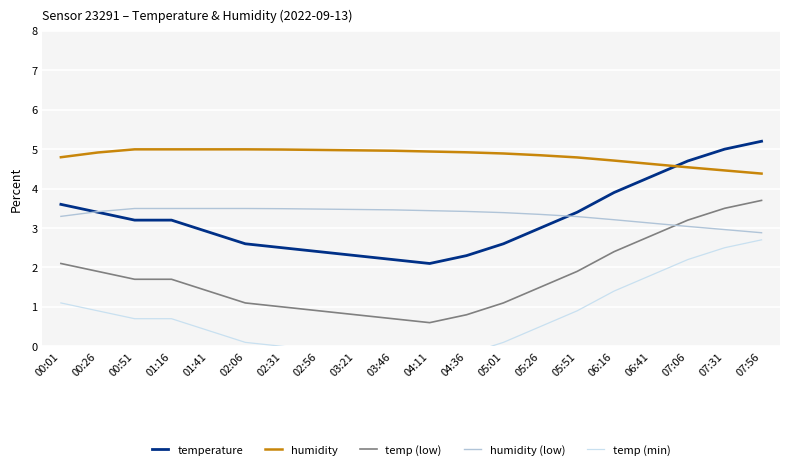

At which category is the sum across all series the highest?

07:56